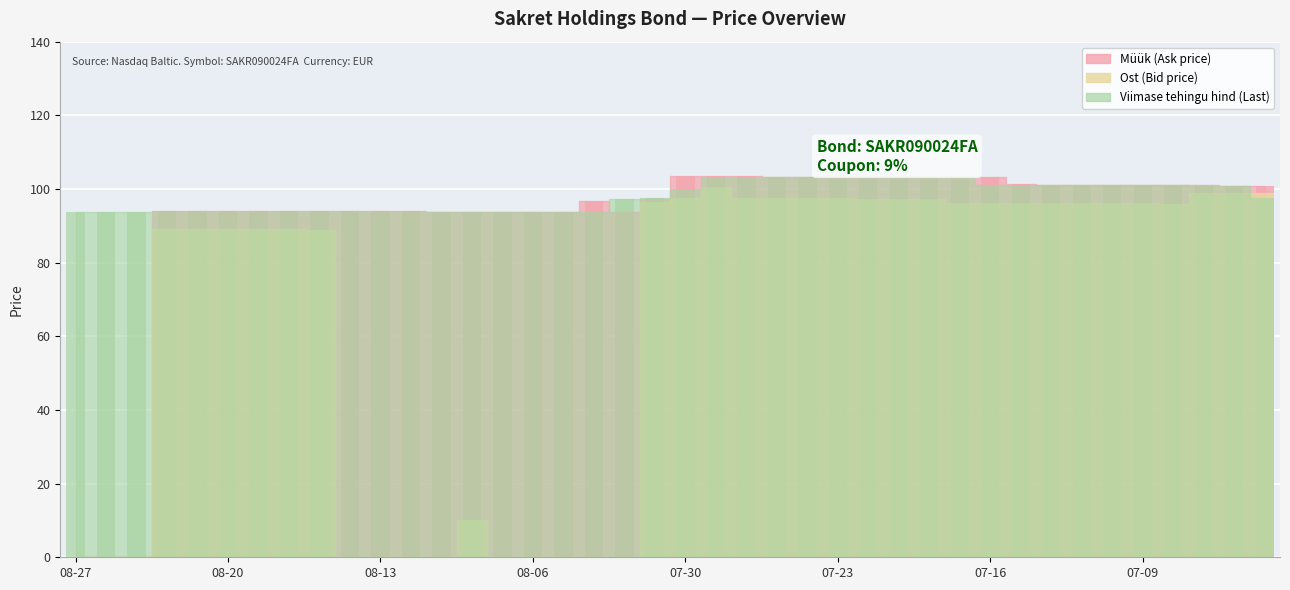

What is the approximate value of Ost at 2021-07-13?

96.1